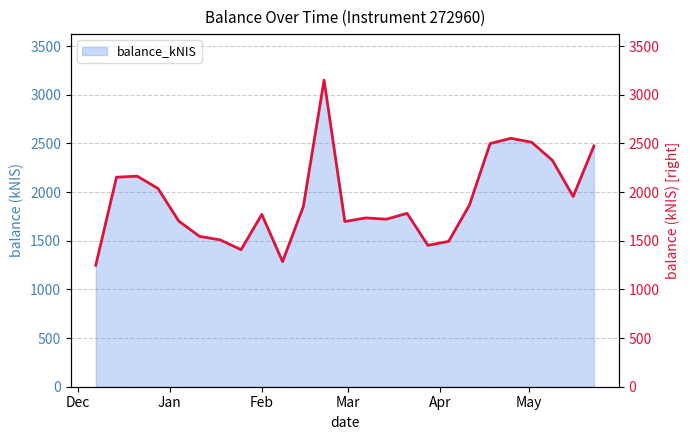

Where is the first local minimum?

2024-01-25